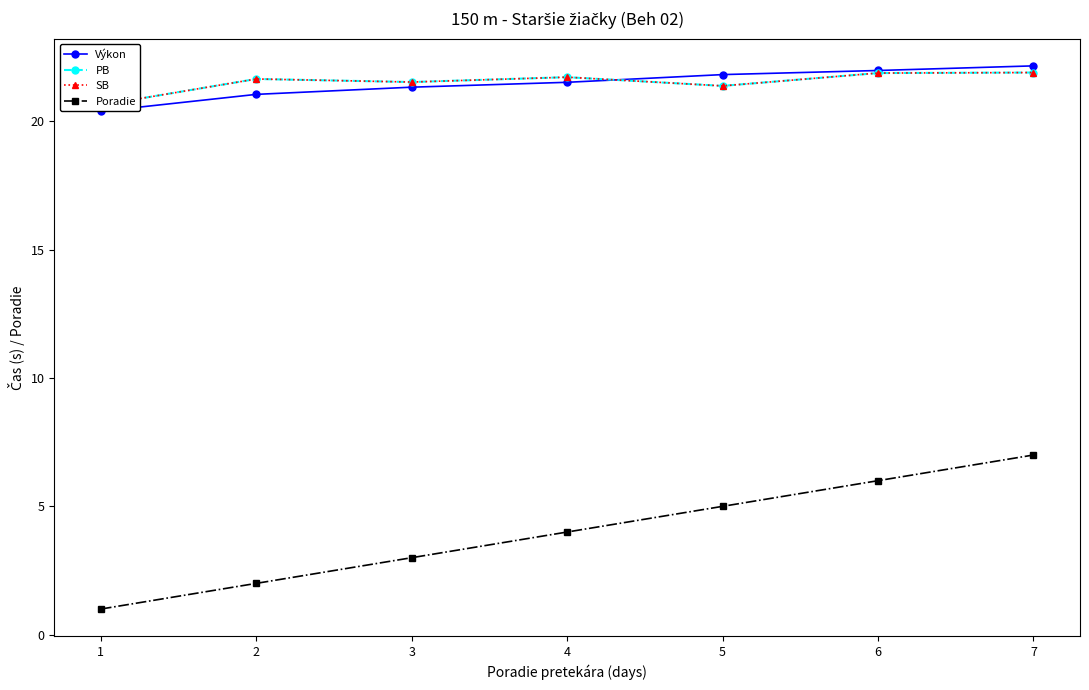

List the series in order of their peak value, highest first.

Výkon, PB, SB, Poradie